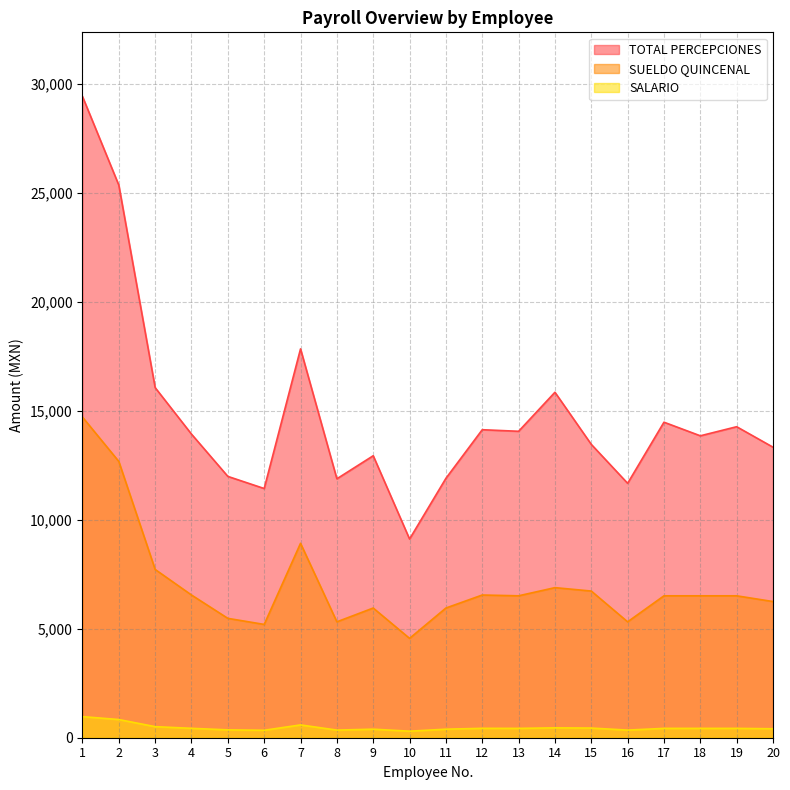

Rank the series by their average value, from highest to lowest.

TOTAL PERCEPCIONES, SUELDO QUINCENAL, SALARIO